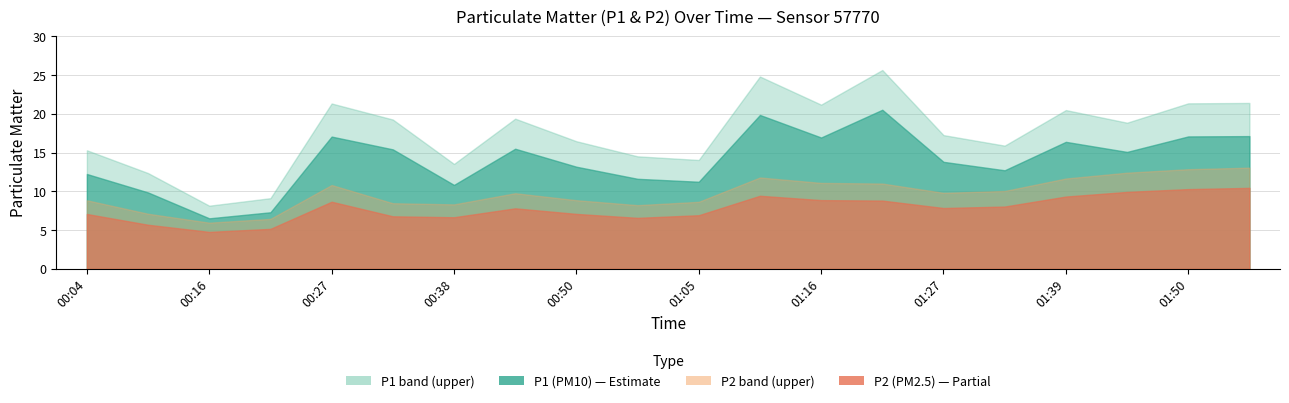

At 00:27, list the series in order from largest to smallest.

P1_upper, P1, P2_upper, P2